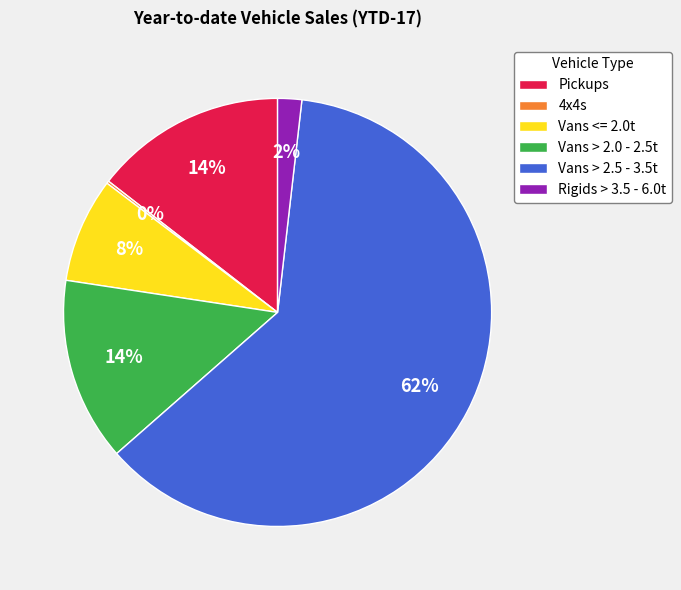

What is the largest slice in the pie chart?

Vans > 2.5 - 3.5t